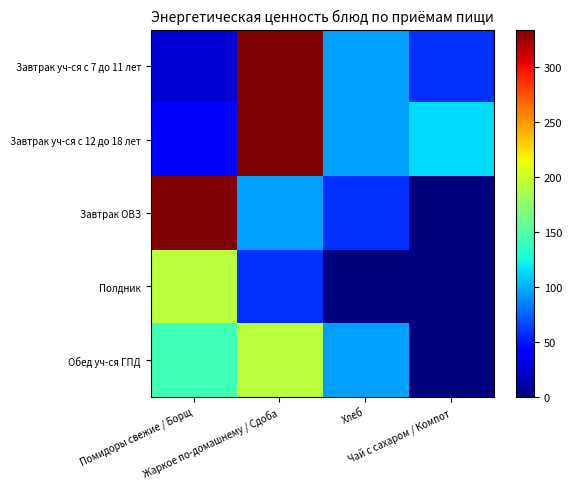

Rank the series by their maximum value, from highest to lowest.

Завтрак уч-ся с 7 до 11 лет, Завтрак уч-ся с 12 до 18 лет, Завтрак ОВЗ, Полдник, Обед уч-ся ГПД